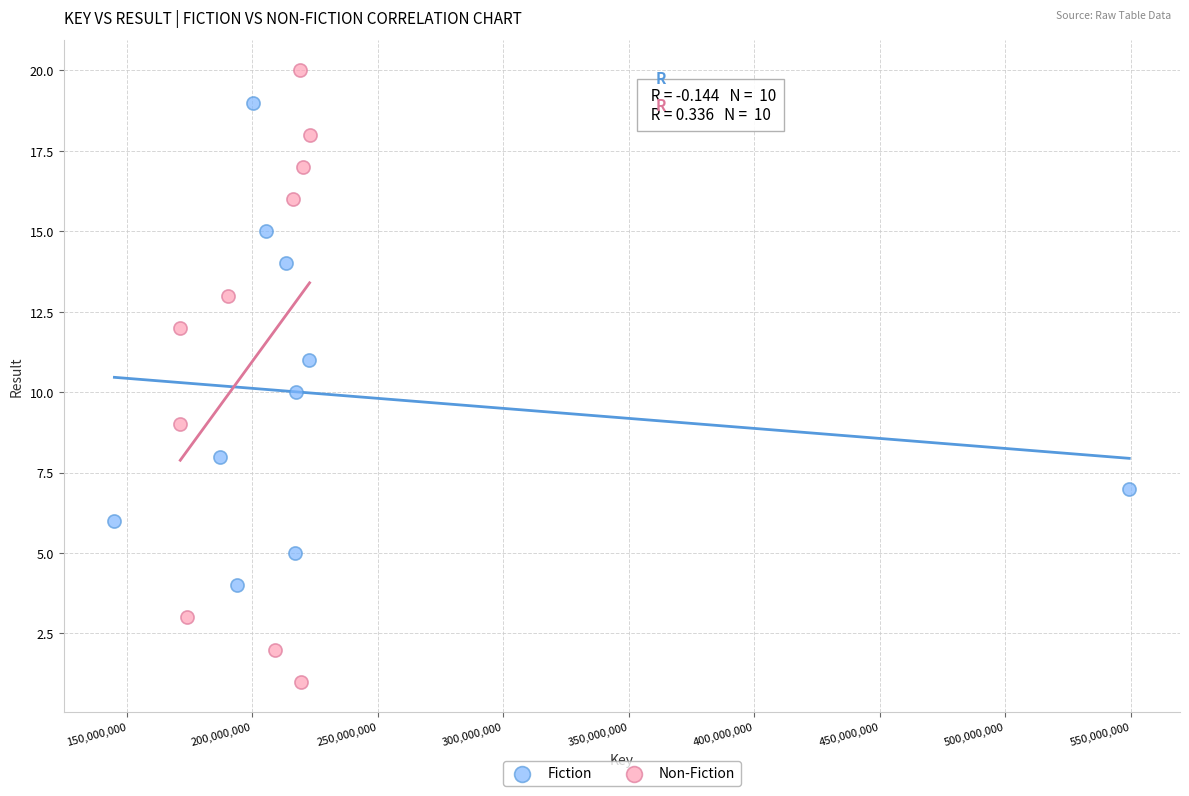

Which series reaches the maximum Y coordinate?

Non-Fiction